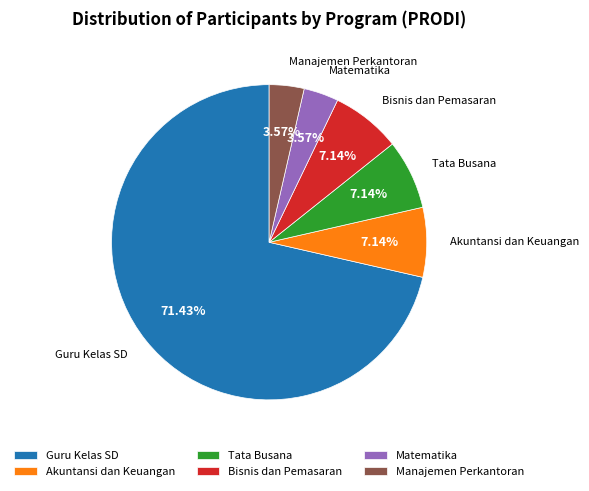

Which slice is the largest?

Guru Kelas SD